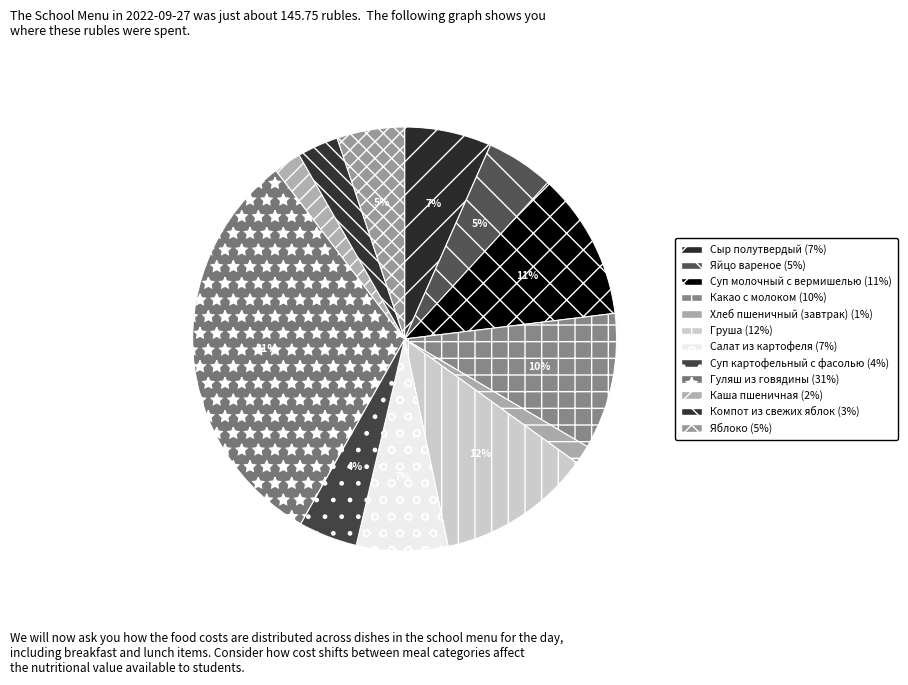

To the nearest percent, what percentage of the pie is Суп молочный с вермишелью?

11%